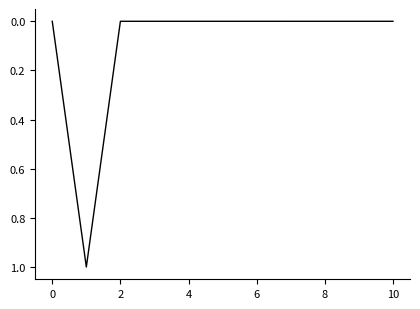

What is the difference between the maximum and minimum values?

1.0